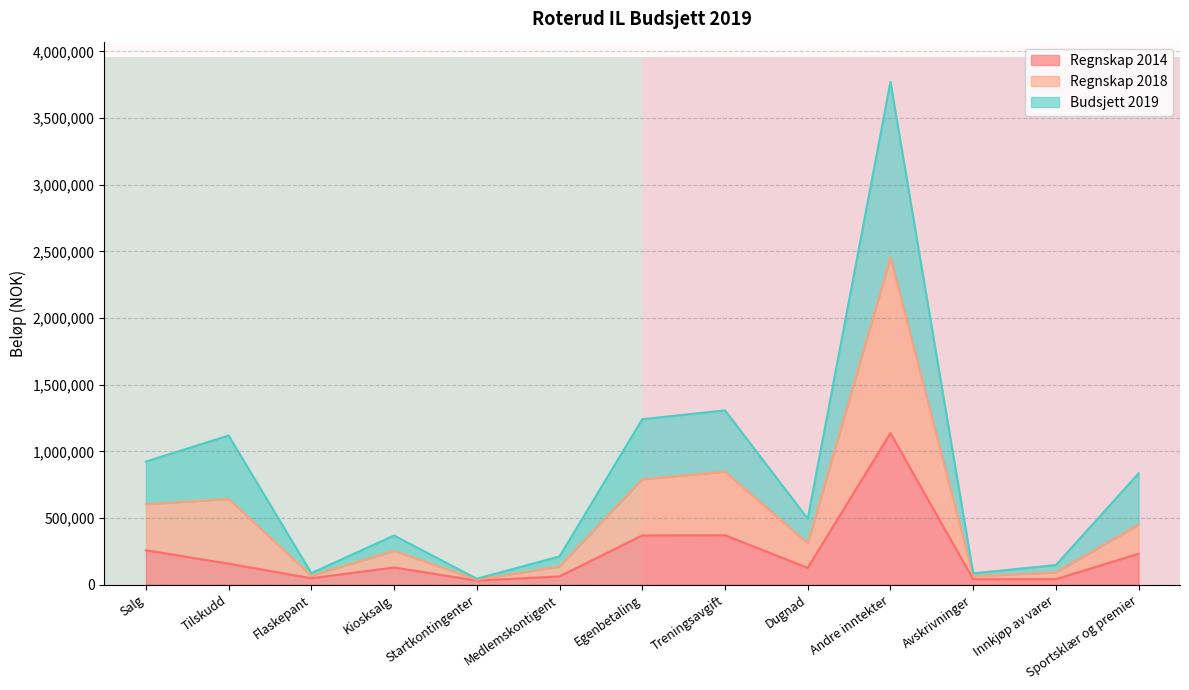

True or false: Regnskap 2014 has a value of 407311 at Sportsklær og premier.

False